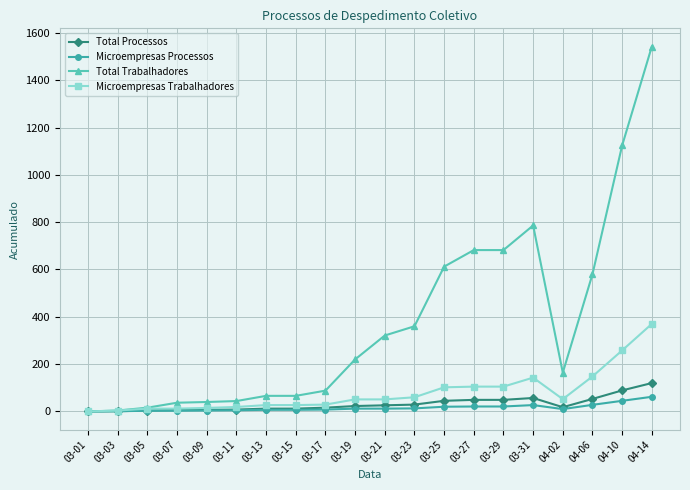

The Microempresas Trabalhadores series shows 258 at 04-10. True or false?

True